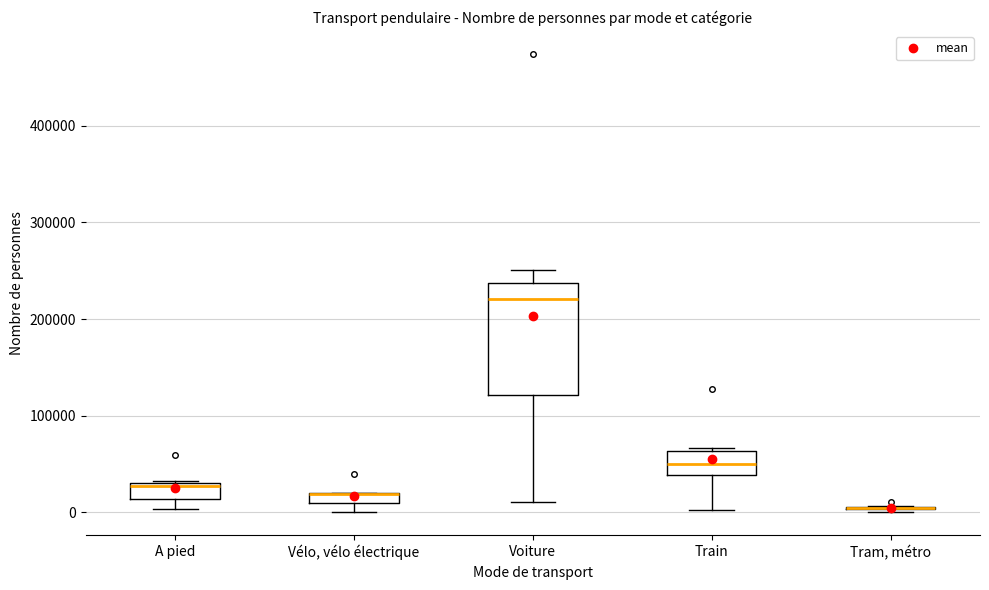

Where does the lower whisker of the box for Train end on the y-axis? The values are not printed on the chart, so give them approximately, as read against the axis.

0